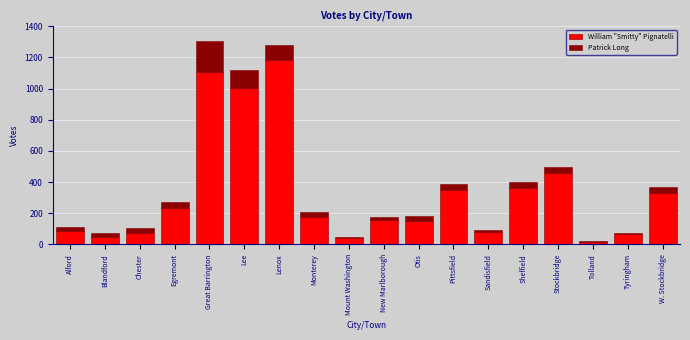

Where is William "Smitty" Pignatelli nearest to the value 600?

Stockbridge